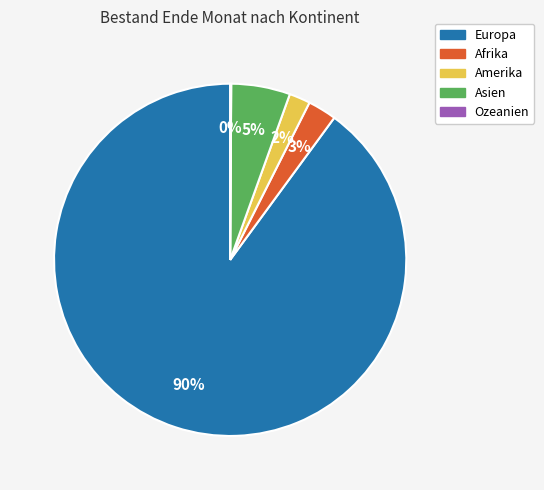

Does any single category account for the majority?

Yes